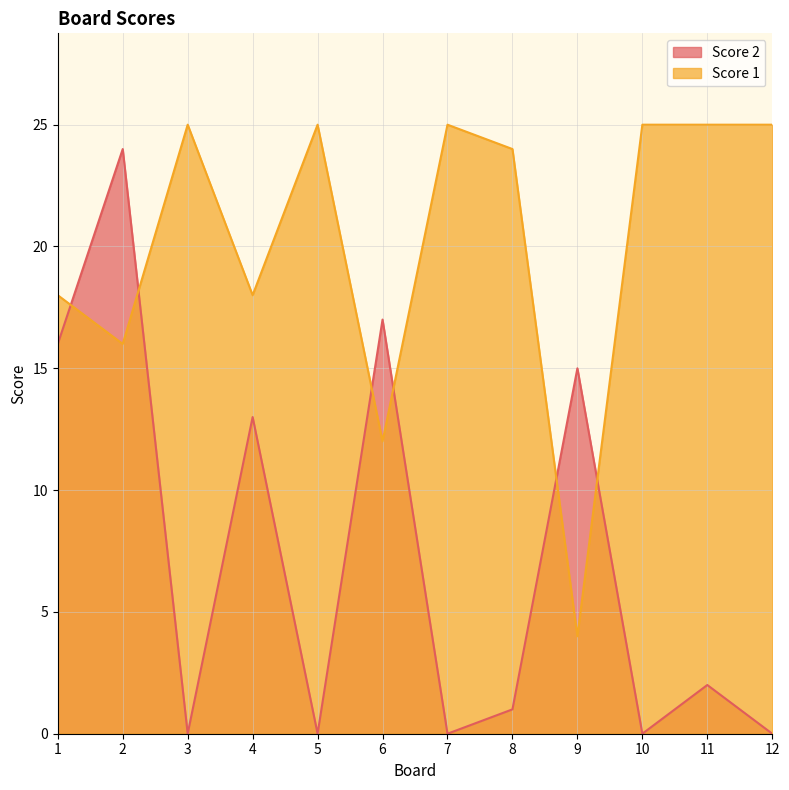

How many data points in Score 2 are above 2?

5